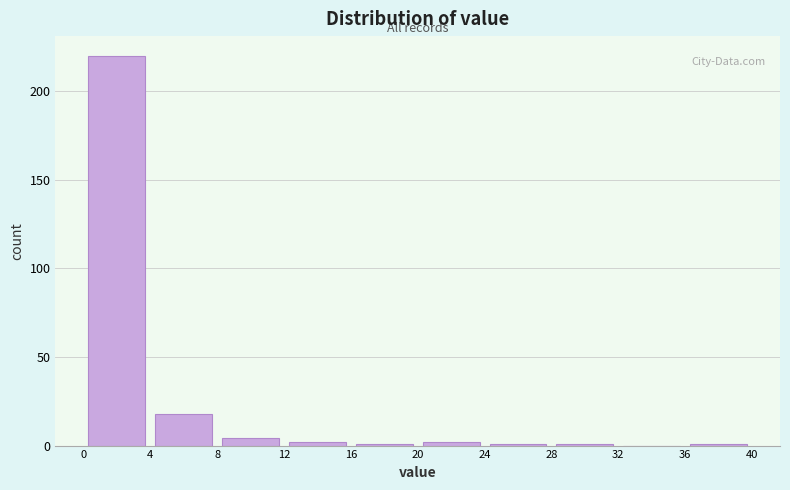

Reading left to right, transcribe this chart: for each bar, give the range it covers on the x-axis and its height. The values are not printed on the chart, so give them approximately, as read against the axis.

0 to 4: 220
4 to 8: 20
8 to 12: under 5
12 to 16: under 5
16 to 20: under 5
20 to 24: under 5
24 to 28: under 5
28 to 32: under 5
32 to 36: 0
36 to 40: under 5